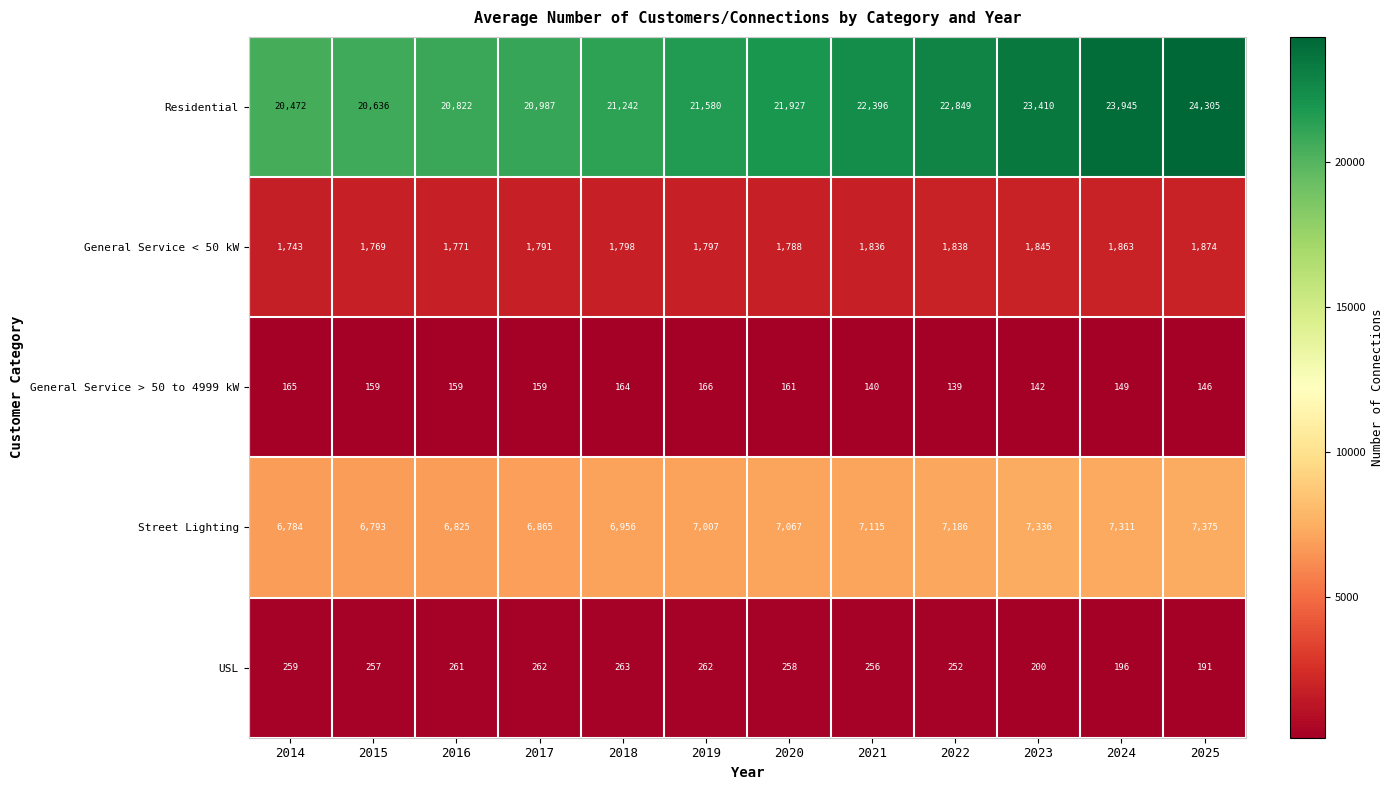

The Street Lighting series shows 7067 at 2020. True or false?

True